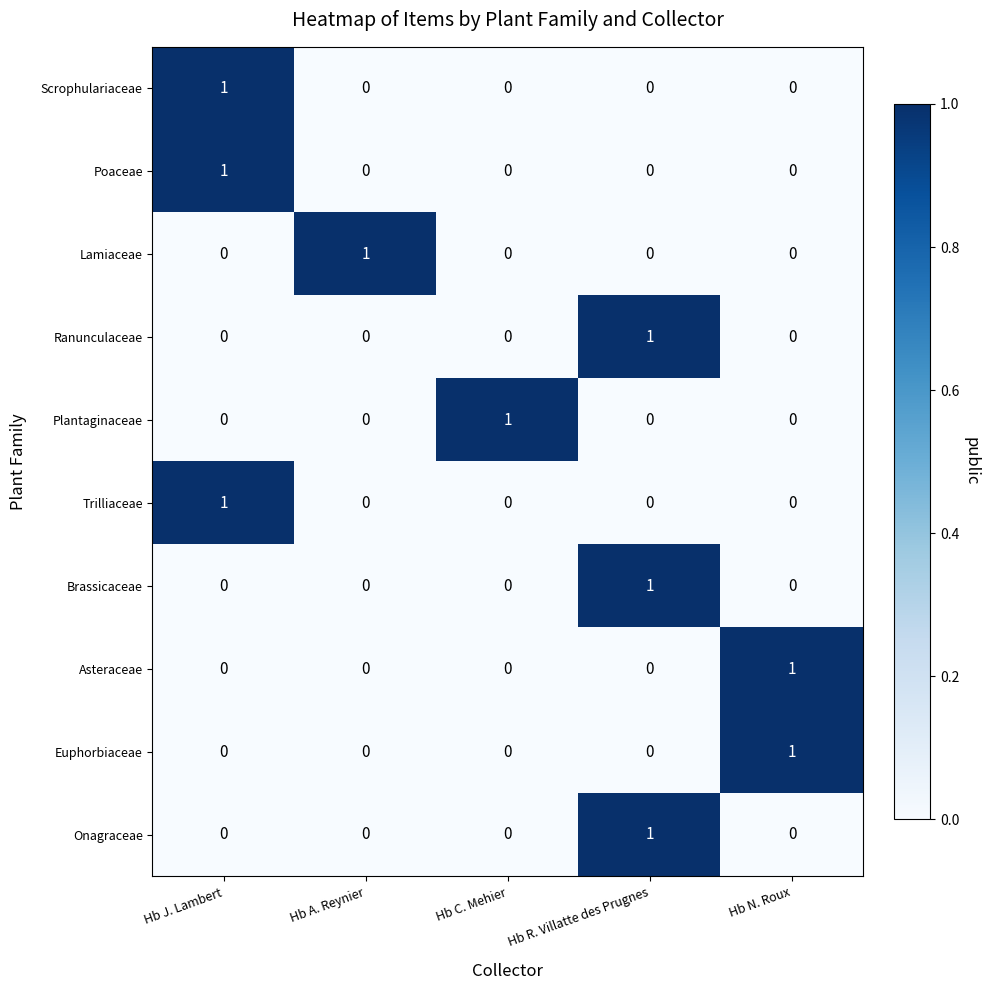

What is the spread (max minus min) of values at Hb N. Roux?

1